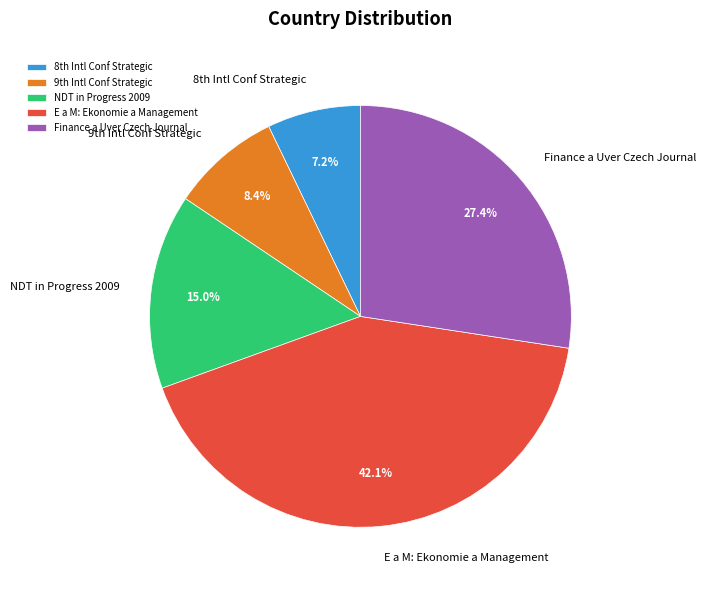

How many slices are in this pie chart?

5